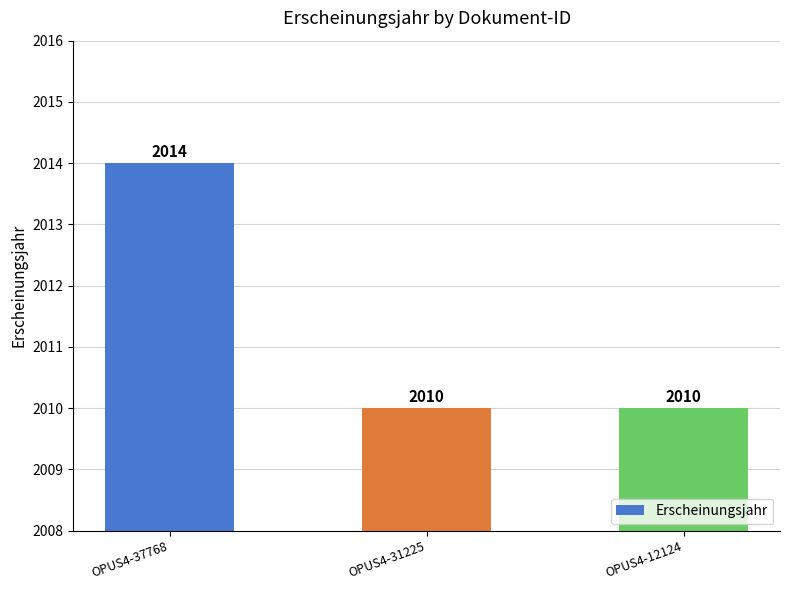

Count the number of categories in the chart.

3